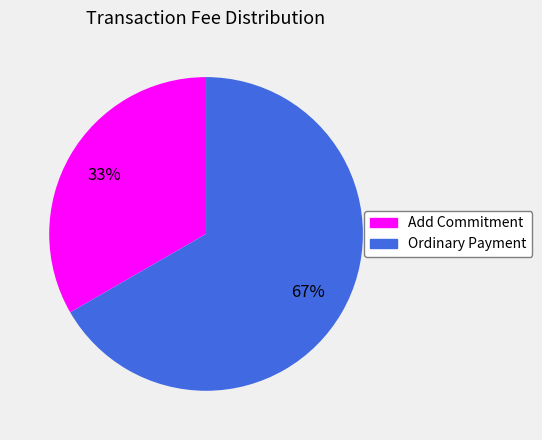

Which category has the smallest portion of the pie?

Add Commitment